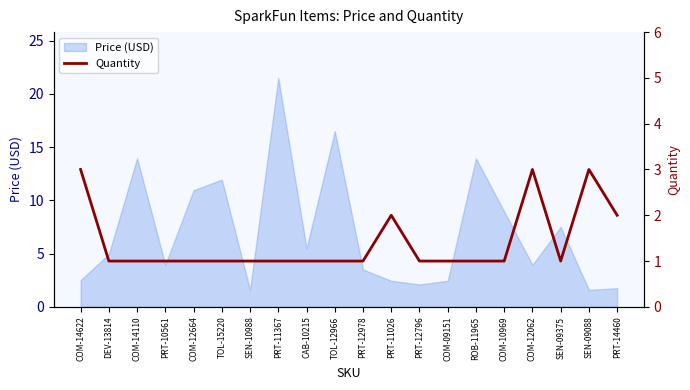

What is the highest value of the Price (USD) series?

21.5